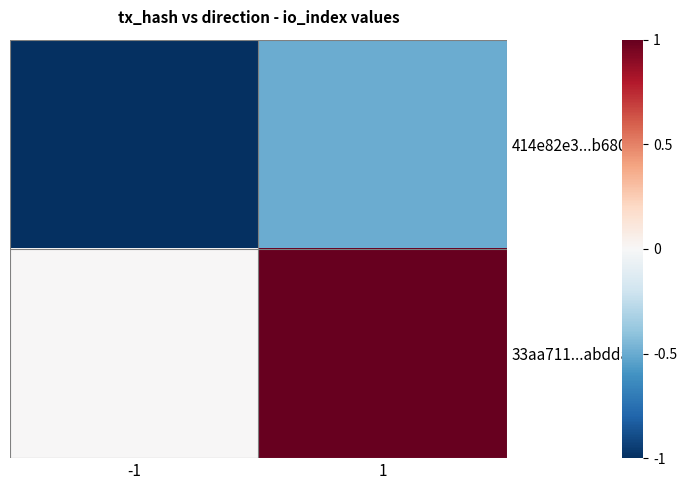

Which has a higher value, 1 or -1?

1